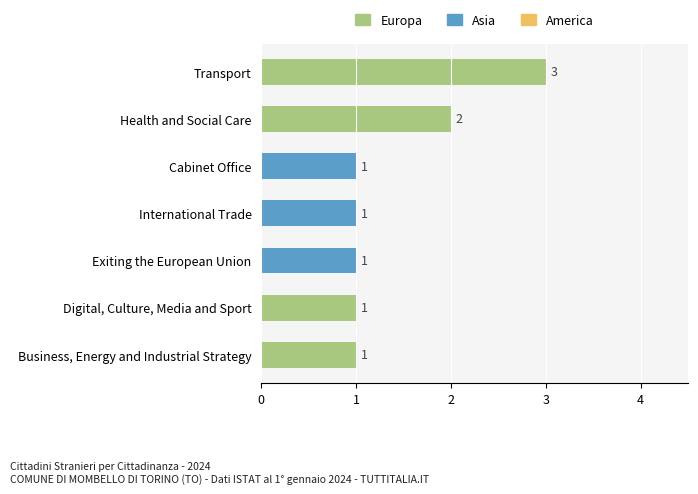

What is the ratio of the value at Health and Social Care to the value at Exiting the European Union?

2.0